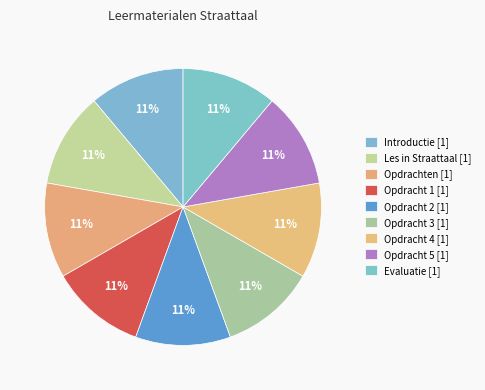

Is there any slice that represents more than half of the pie?

No